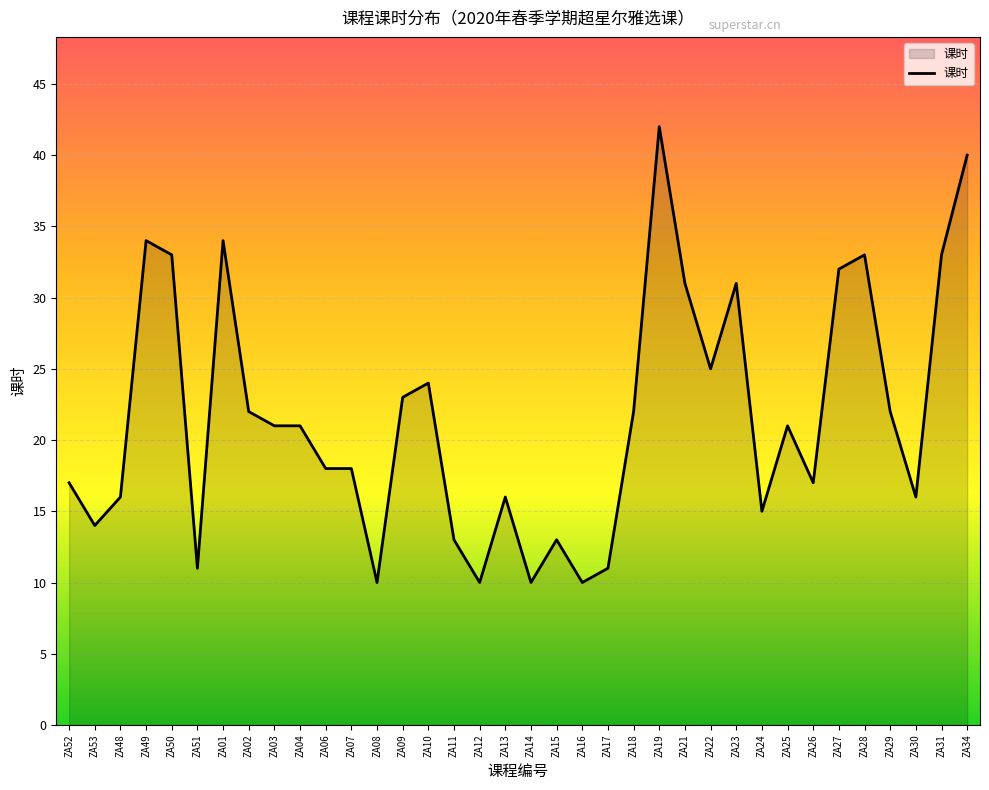

How many lines are shown in the chart?

1